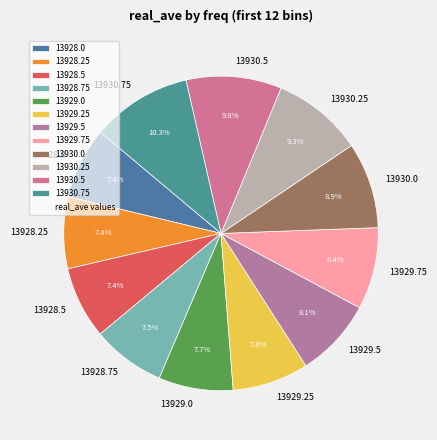

Between 13930.75 and 13930.0, which is larger?

13930.75